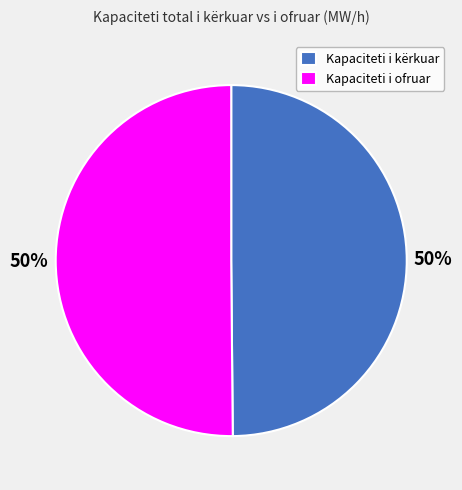

How many slices are in this pie chart?

2